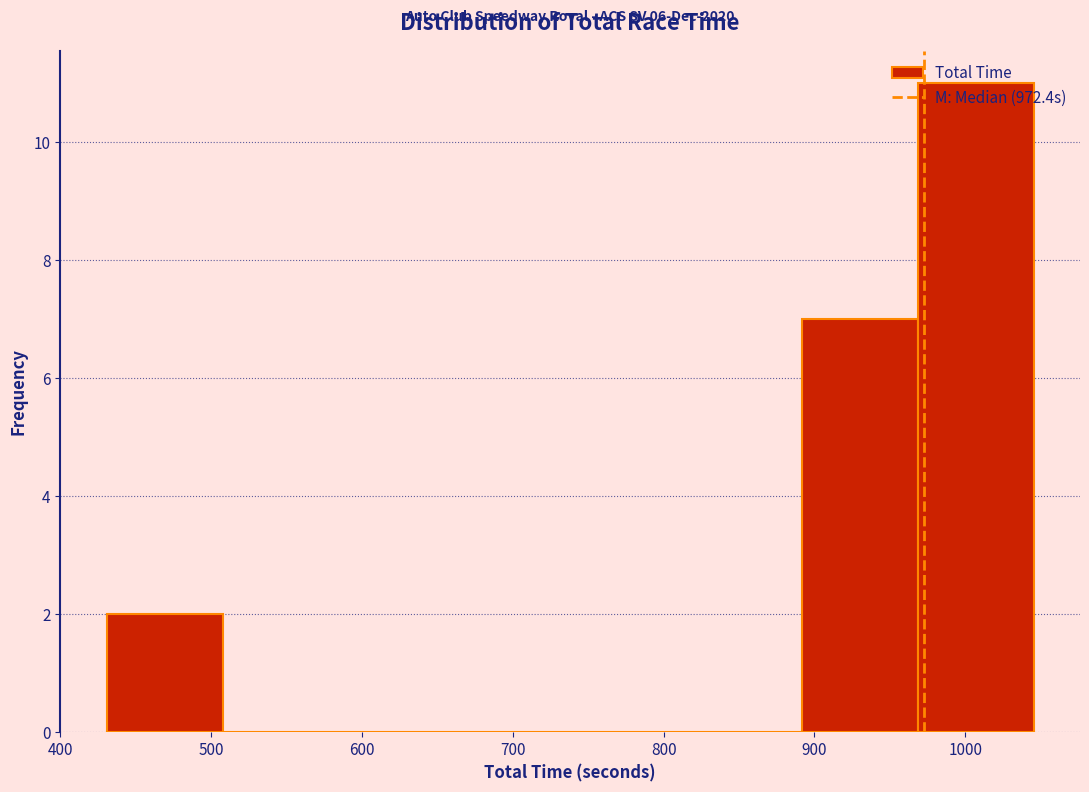

Over which range of the x-axis is the bar tallest?

970 to 1050